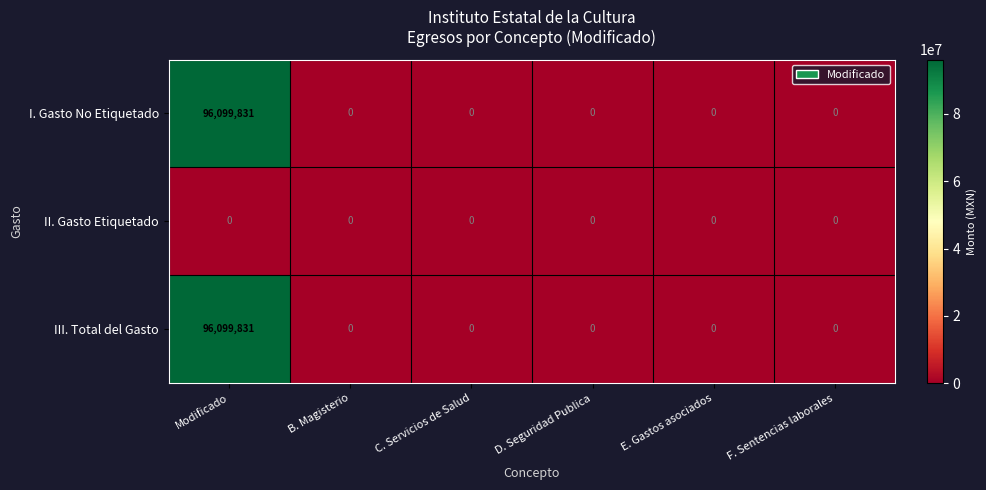

What is the sum of the I. Gasto No Etiquetado values at Modificado and E. Gastos asociados?

96099831